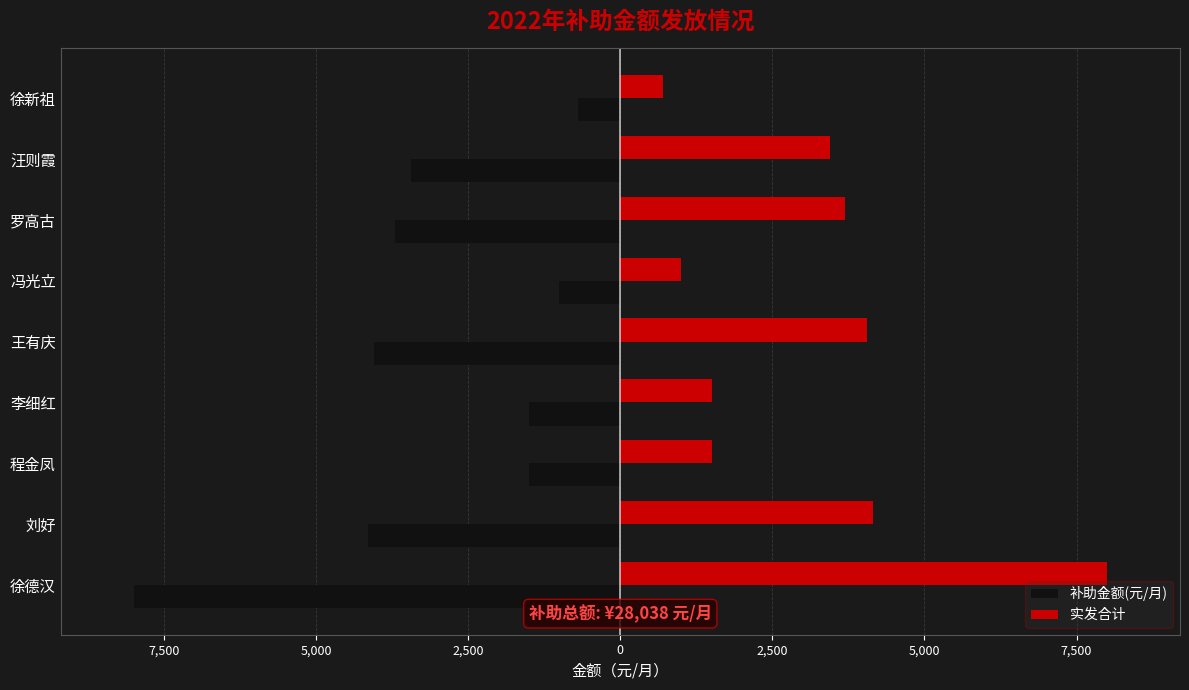

Are the bars horizontal?

Yes